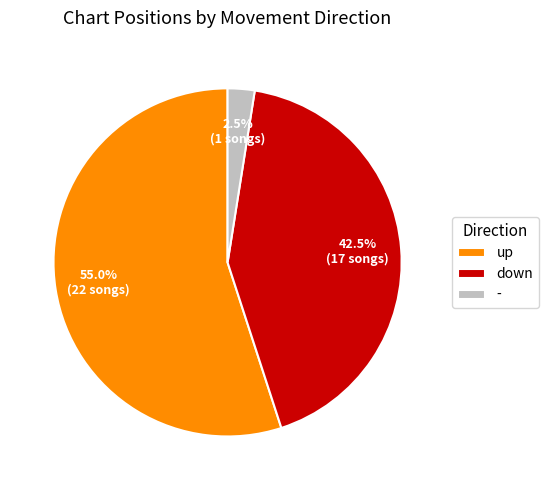

Is it true that up is 63% of the pie?

False